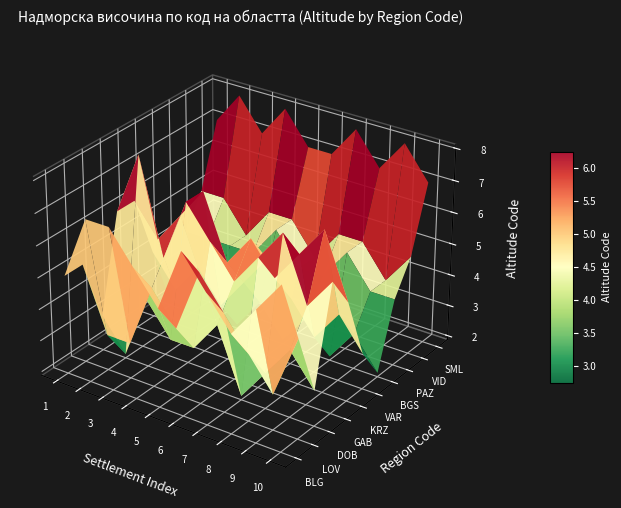

Which series has the largest total across all categories?

SML